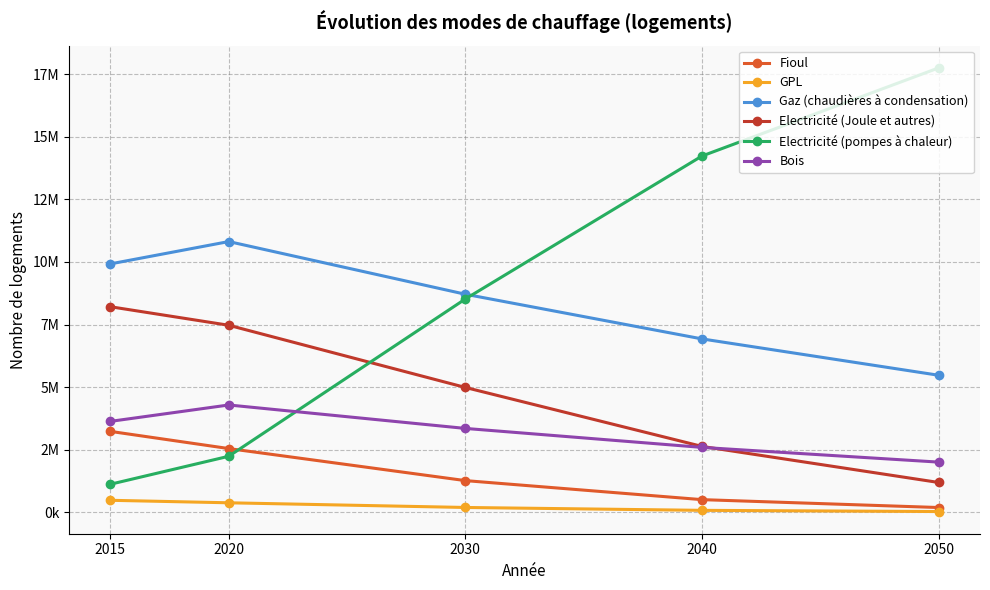

What is the total value across all series at 2015?

26596671